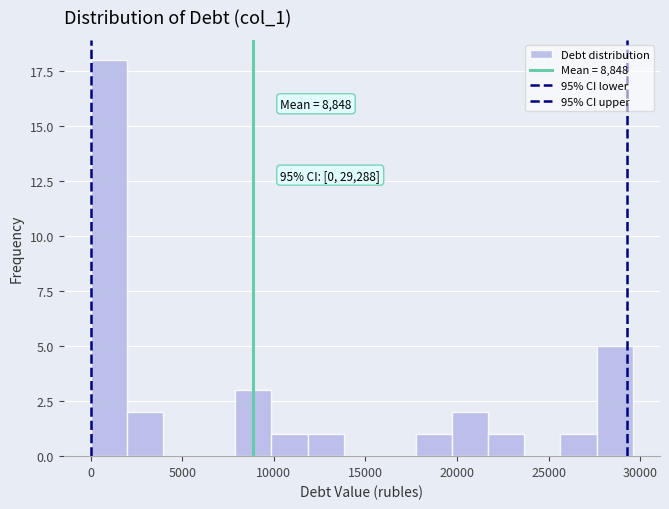

Read against the x-axis, roughly where is the centre of the tallest bar?

1000